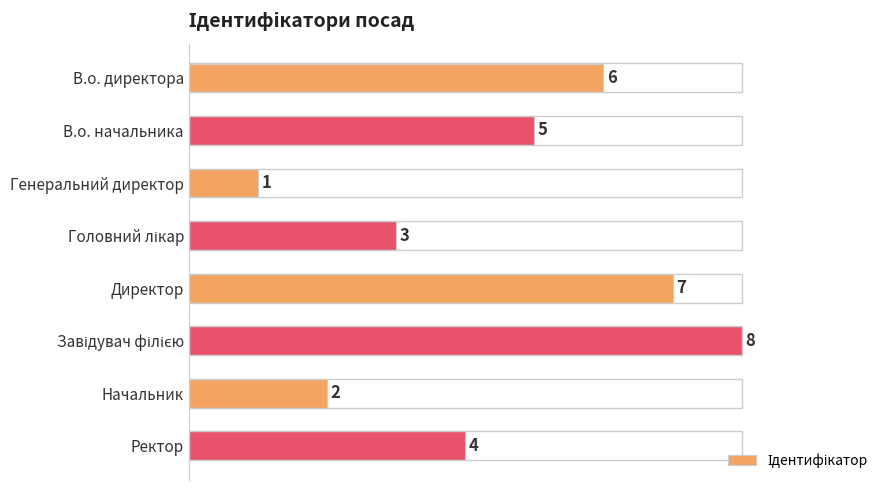

Is it true that the value at Директор is 11?

False